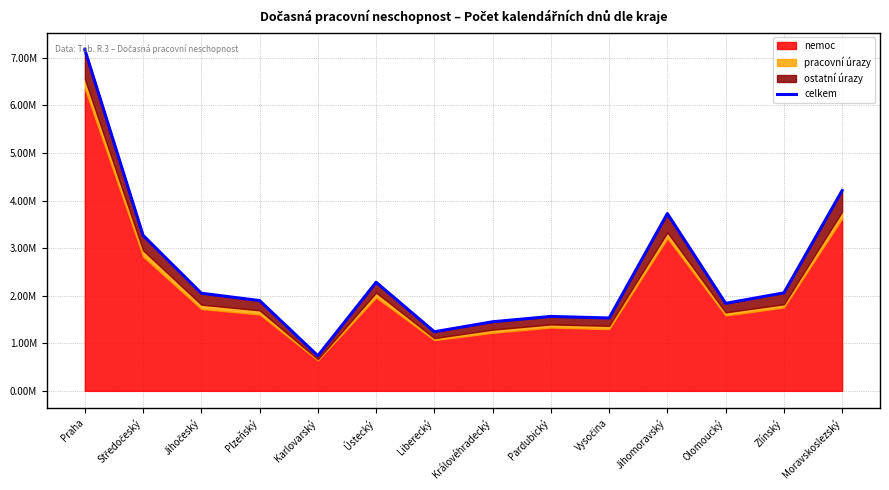

What is the average value?

2503712